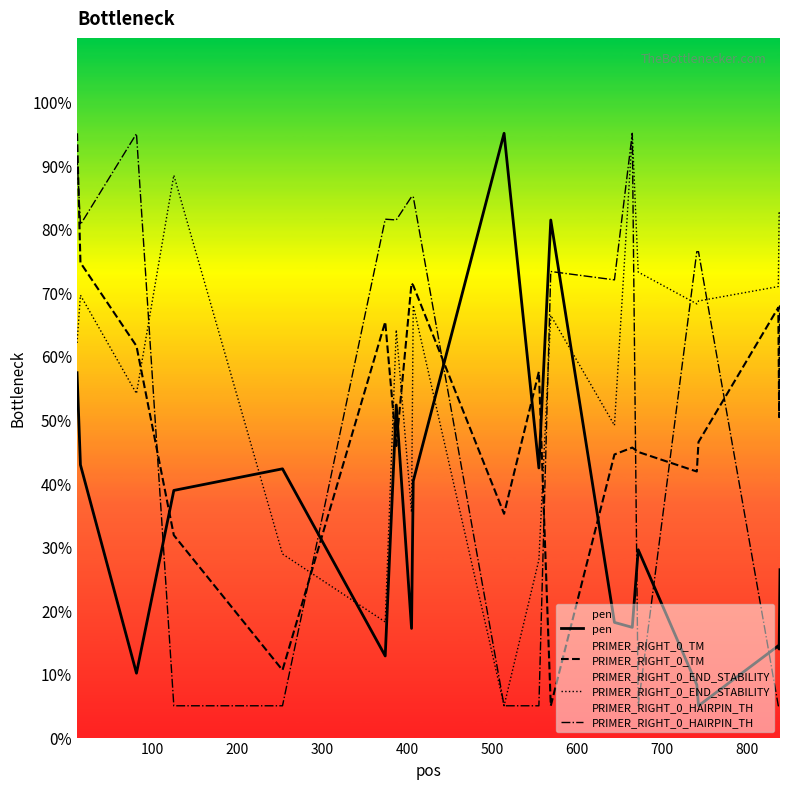

What is the smallest value displayed?

5.0